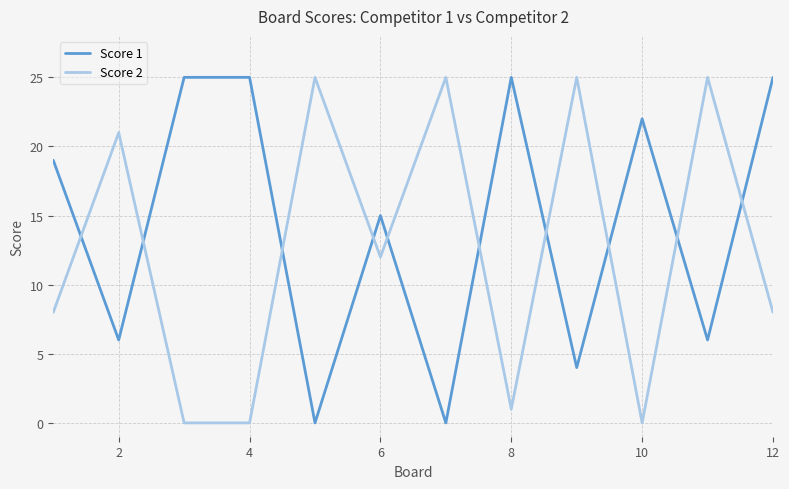

Which series has the largest total across all categories?

Score 1